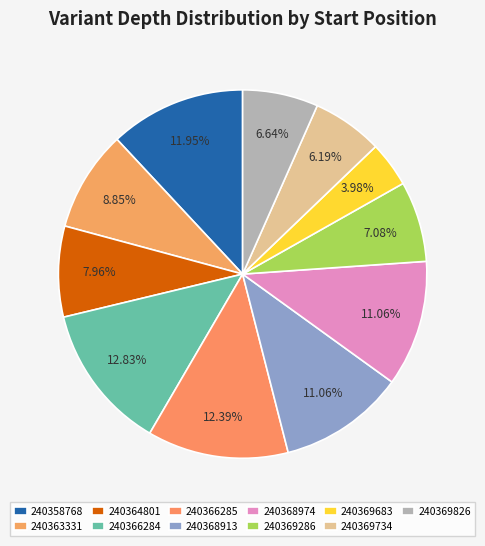

Between 240369286 and 240358768, which is larger?

240358768